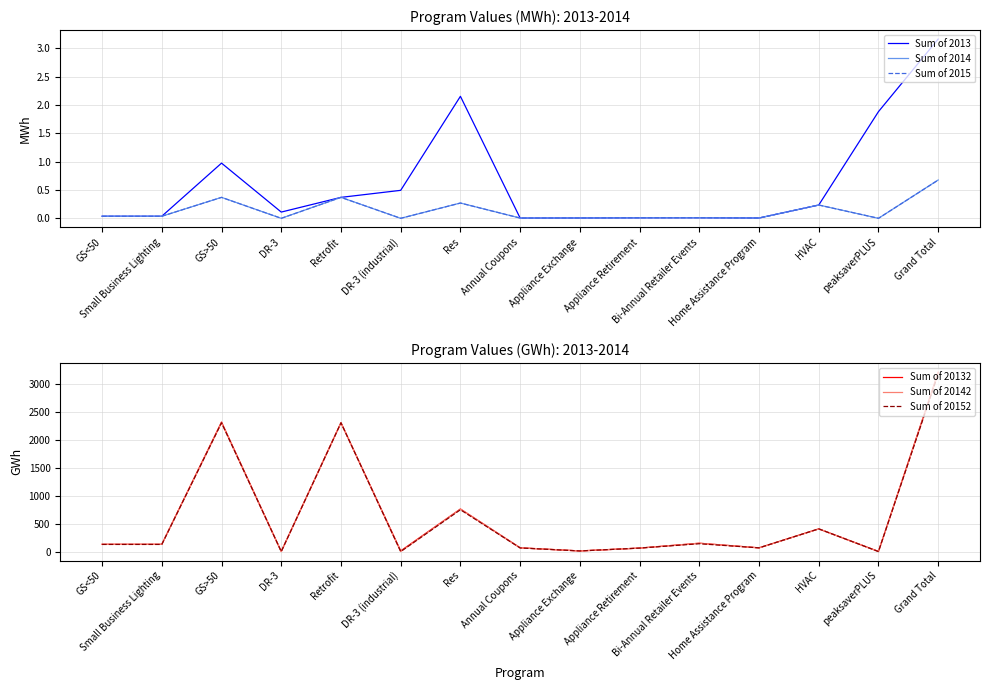

Where is the first local maximum for Sum of 20152?

GS>50